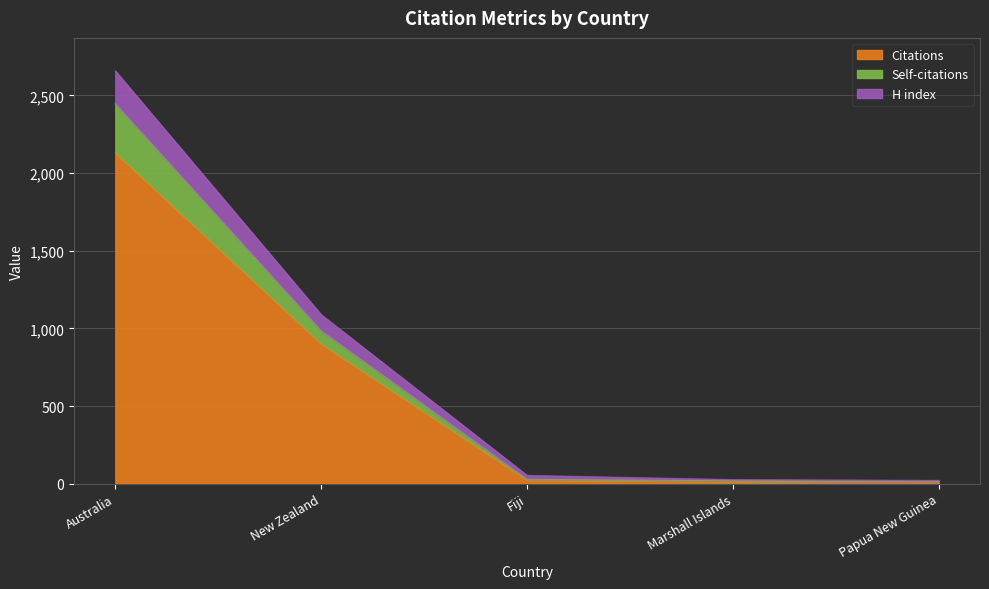

How many values in the Self-citations series exceed 28?

2